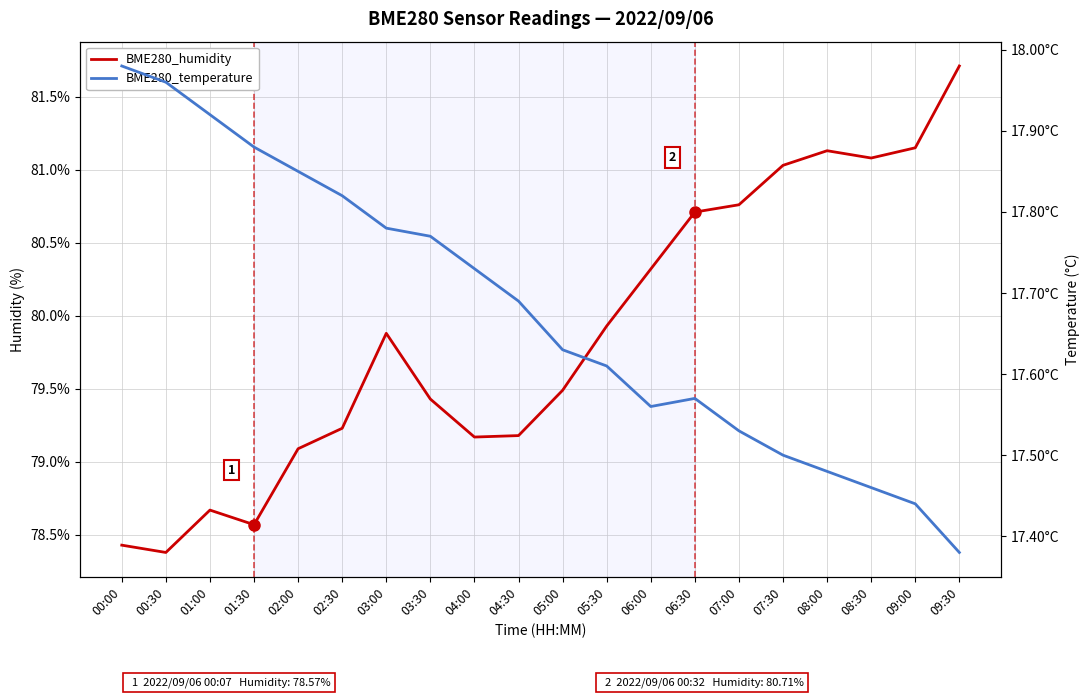

How many interior local peaks does the BME280_humidity series have?

3